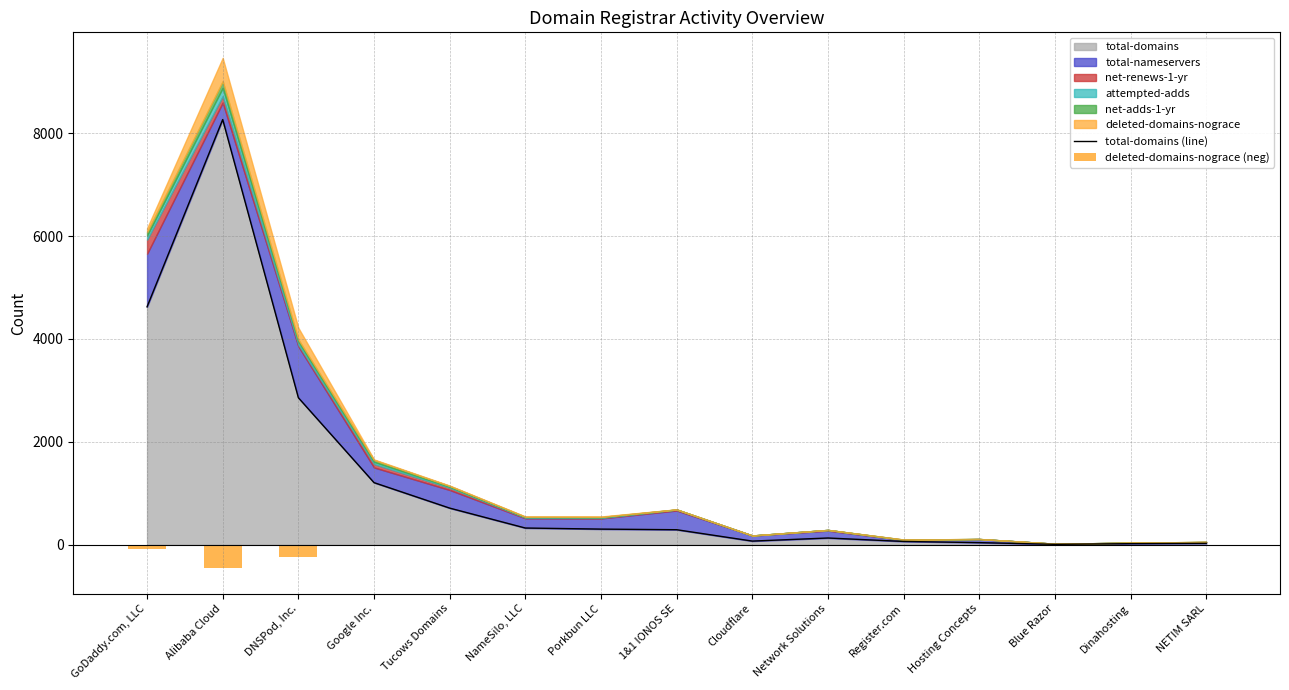

What is the label of the 11th bar from the left?

Register.com